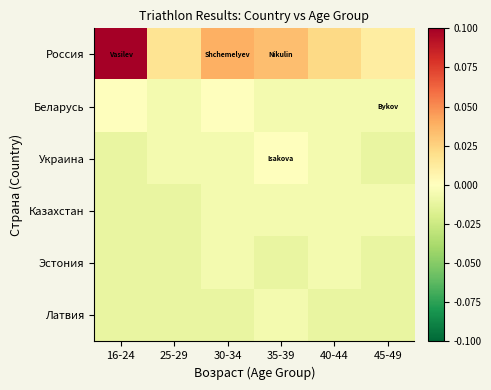

Reading left to right, extract all data points from this chart.

Россия: 16-24=0.1	25-29=0.0	30-34=0.0	35-39=0.0	40-44=0.0	45-49=0.0
Беларусь: 16-24=0.0	25-29=-0.0	30-34=0.0	35-39=-0.0	40-44=-0.0	45-49=-0.0
Украина: 16-24=-0.0	25-29=-0.0	30-34=-0.0	35-39=0.0	40-44=-0.0	45-49=-0.0
Казахстан: 16-24=-0.0	25-29=-0.0	30-34=-0.0	35-39=-0.0	40-44=-0.0	45-49=-0.0
Эстония: 16-24=-0.0	25-29=-0.0	30-34=-0.0	35-39=-0.0	40-44=-0.0	45-49=-0.0
Латвия: 16-24=-0.0	25-29=-0.0	30-34=-0.0	35-39=-0.0	40-44=-0.0	45-49=-0.0